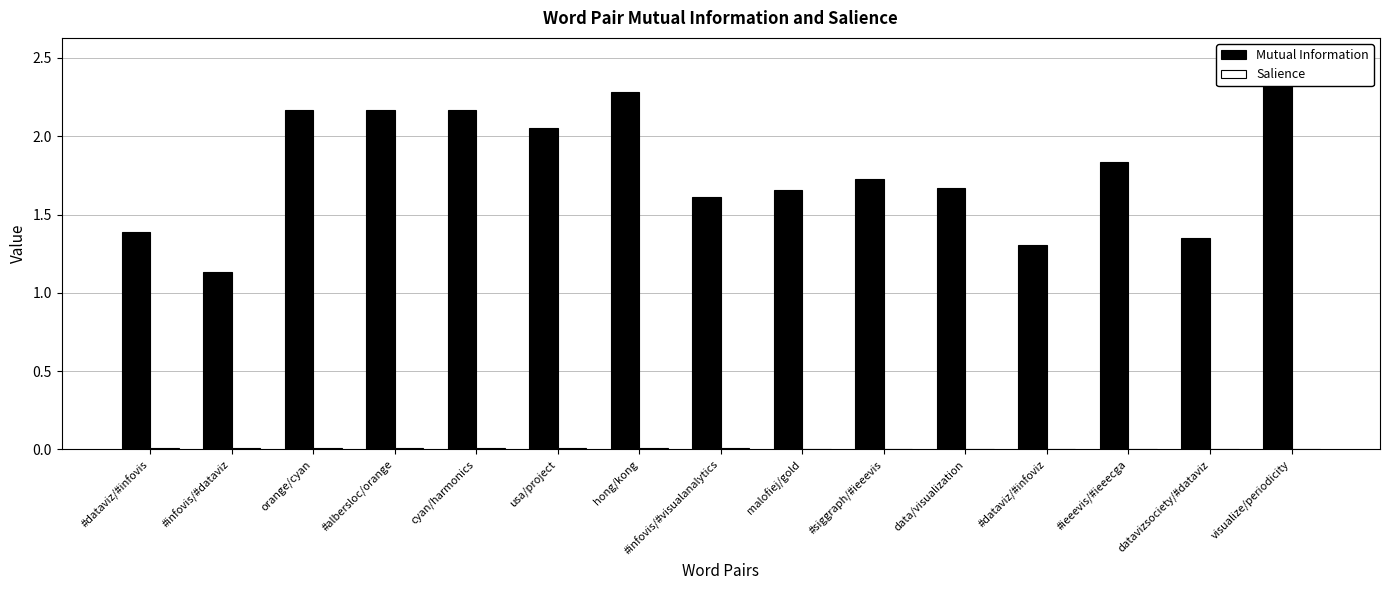

Count the number of data series in this chart.

2